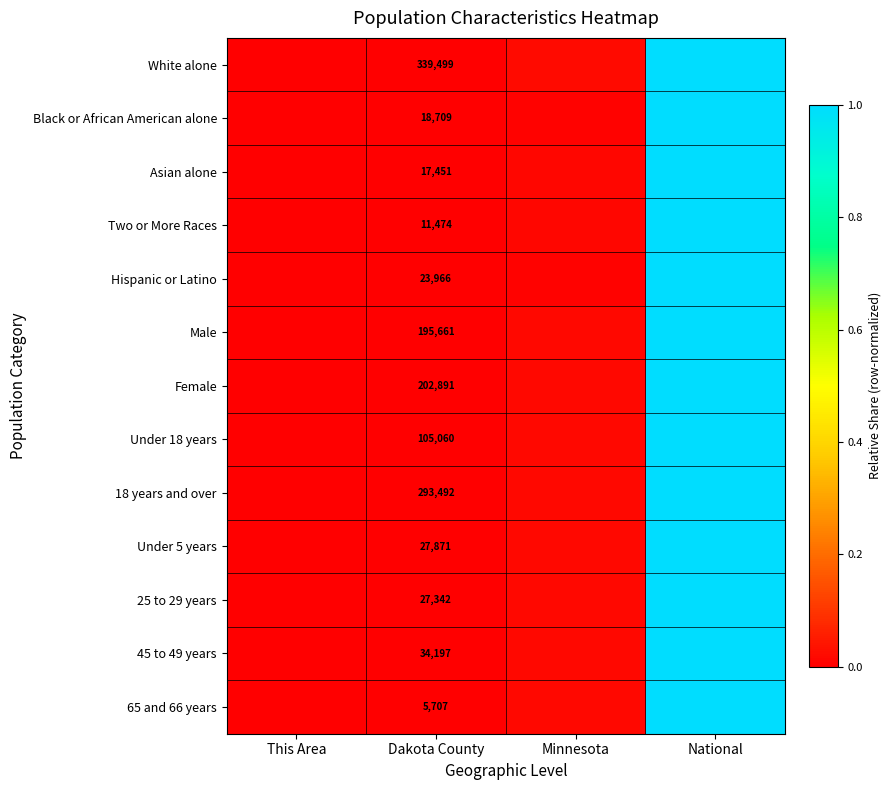

True or false: Female has a value of 0.0 at Minnesota.

True